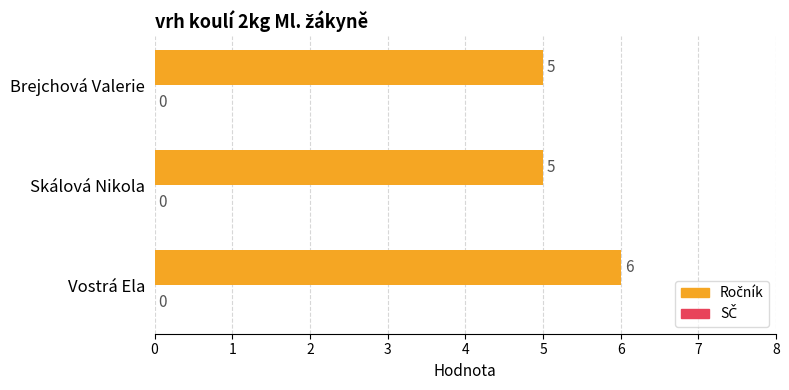

What value does the data have at Brejchová Valerie?

5